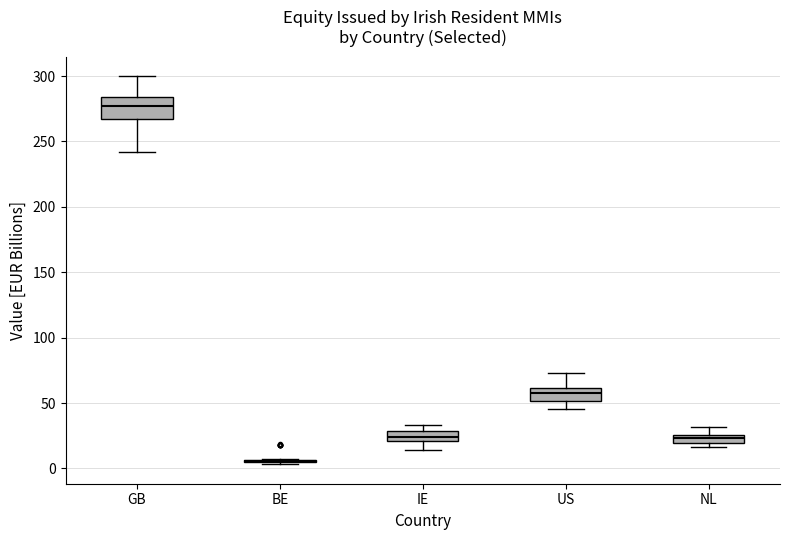

Where is the upper edge of the box for IE on the y-axis? The values are not printed on the chart, so give them approximately, as read against the axis.

30